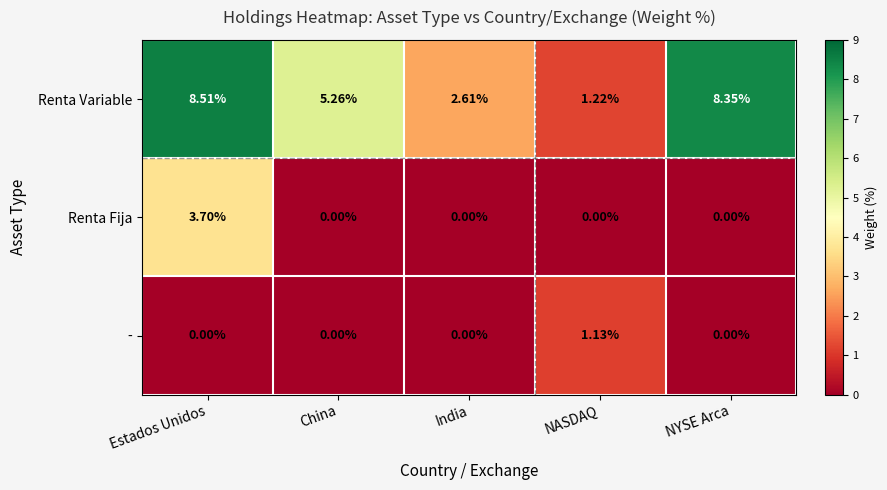

Which series has the largest total across all categories?

Renta Variable